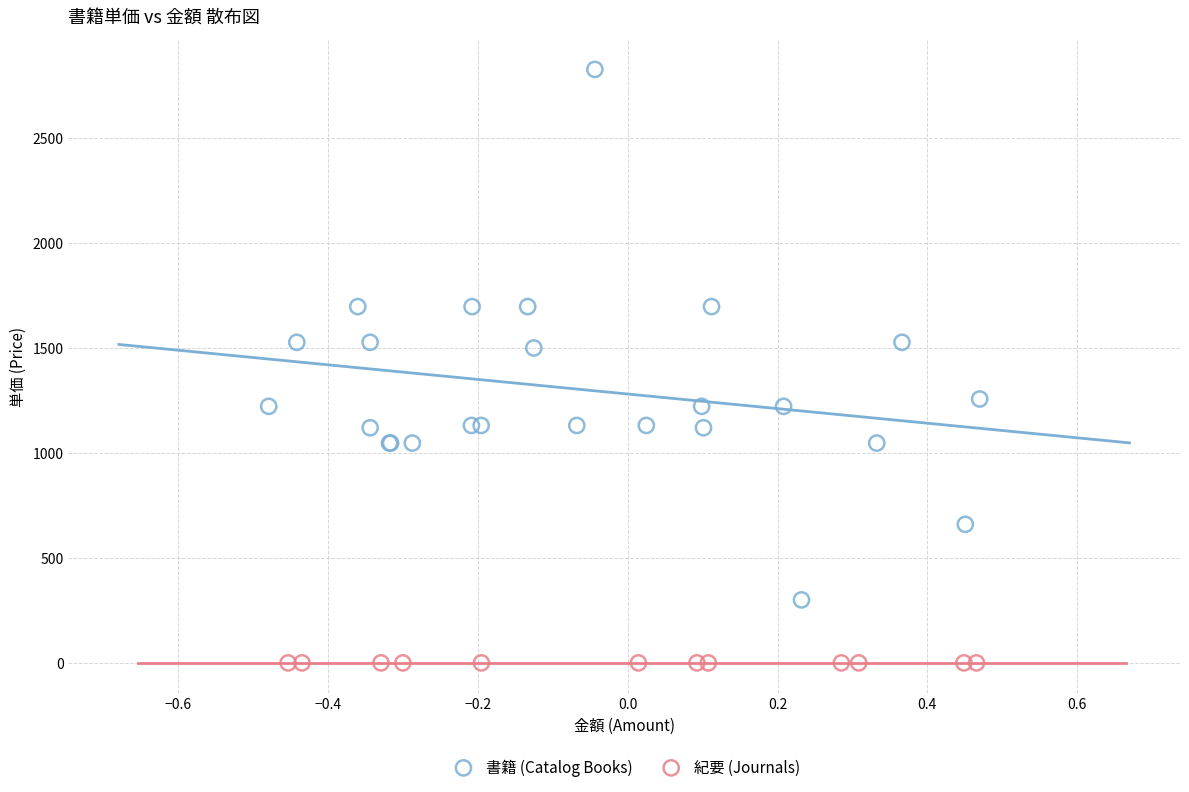

Which series reaches the minimum Y coordinate?

紀要 (Journals)